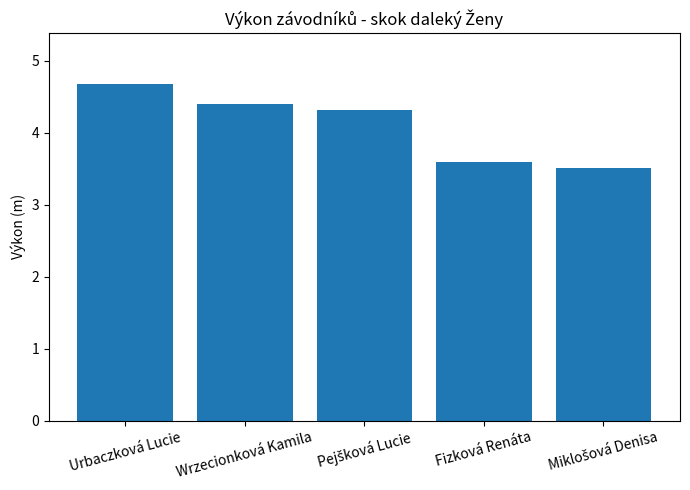

The value at Fizková Renáta is 1.9. True or false?

False